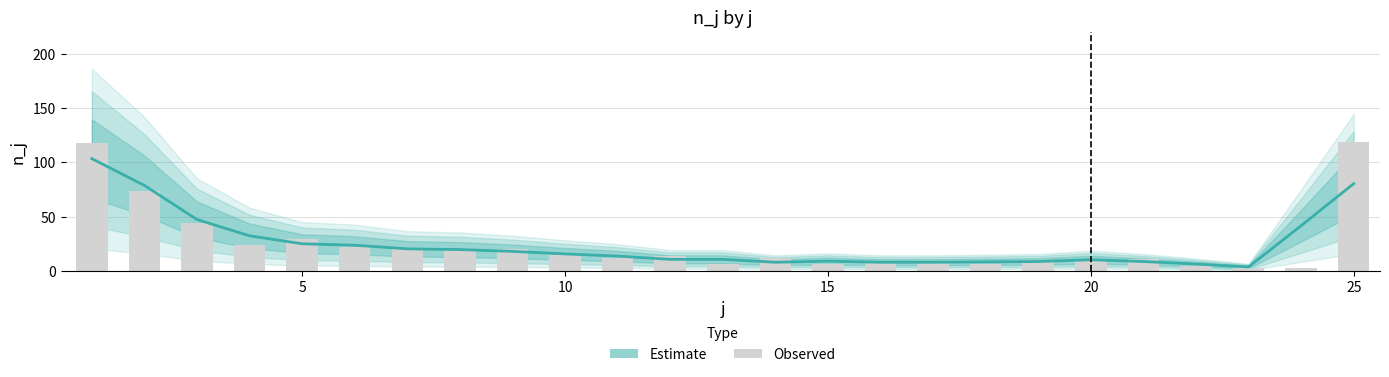

The value of Observed at 7 is 5.8. True or false?

False